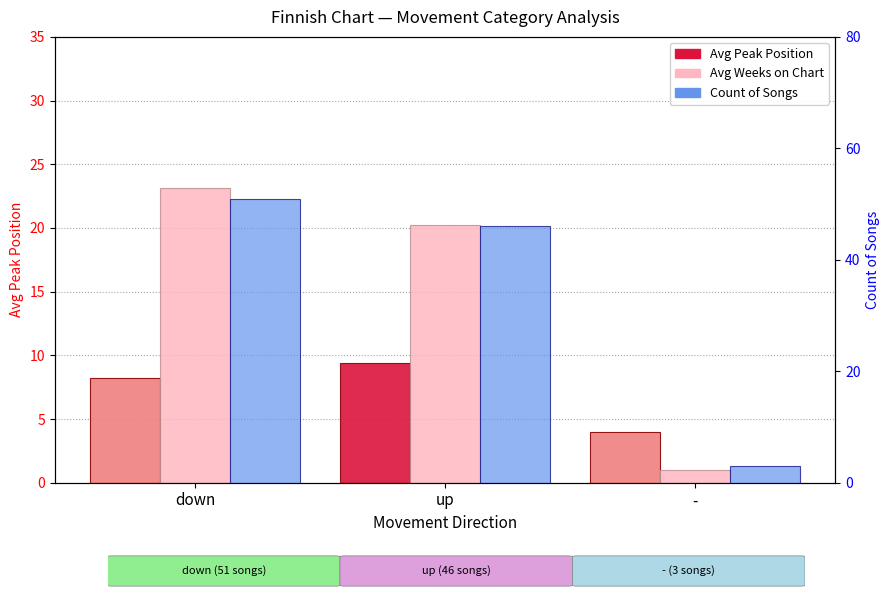

How many values in the Count of Songs series exceed 46?

1